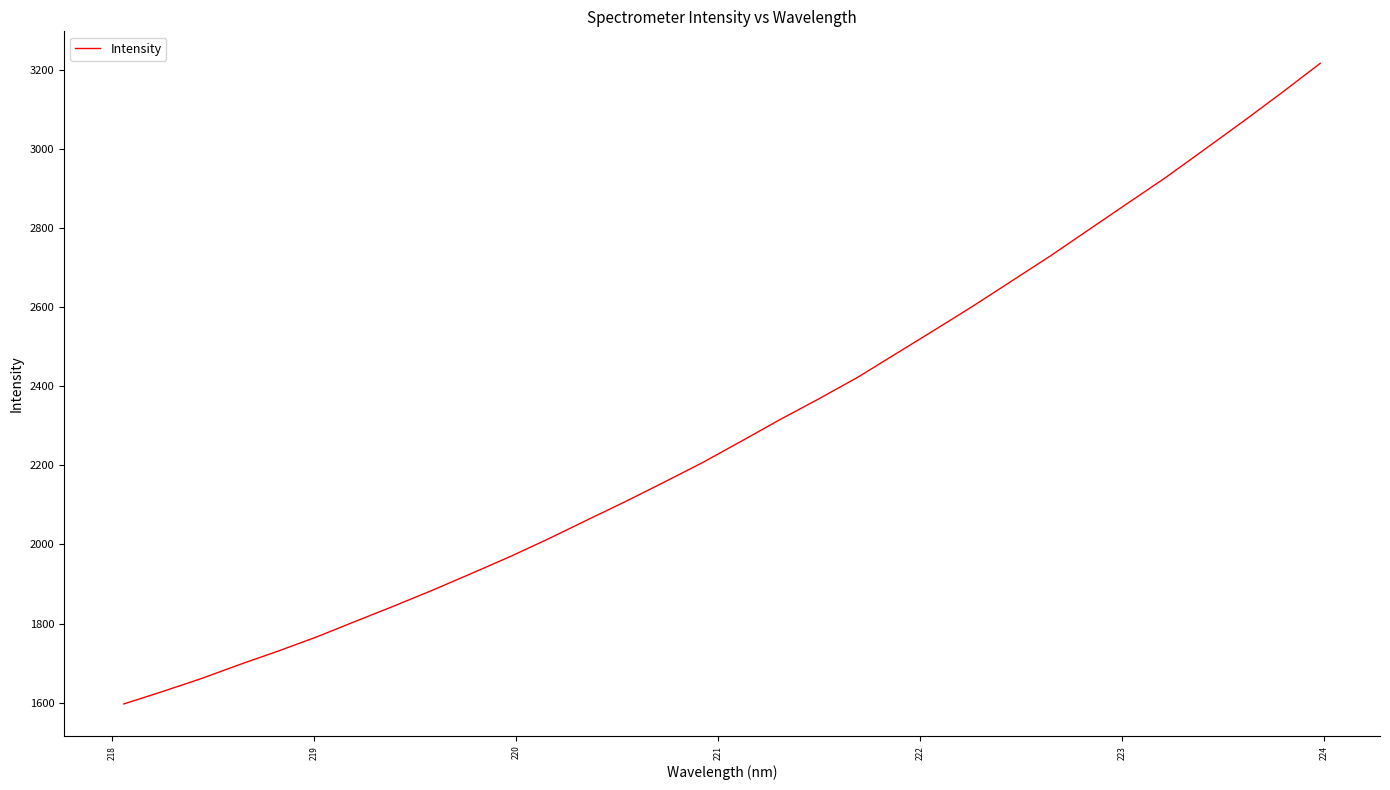

What is the greatest value displayed?

3215.7